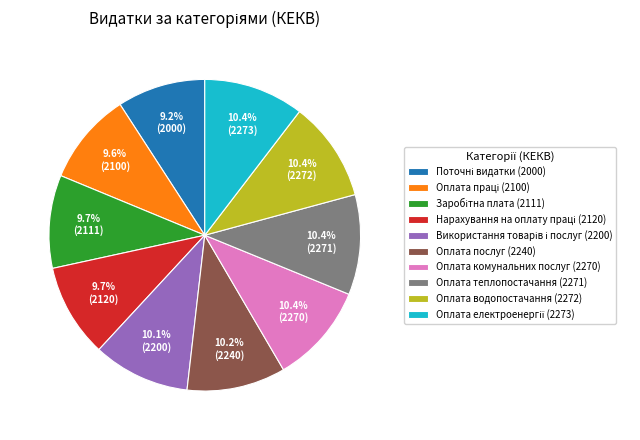

Is there a majority slice in this chart?

No